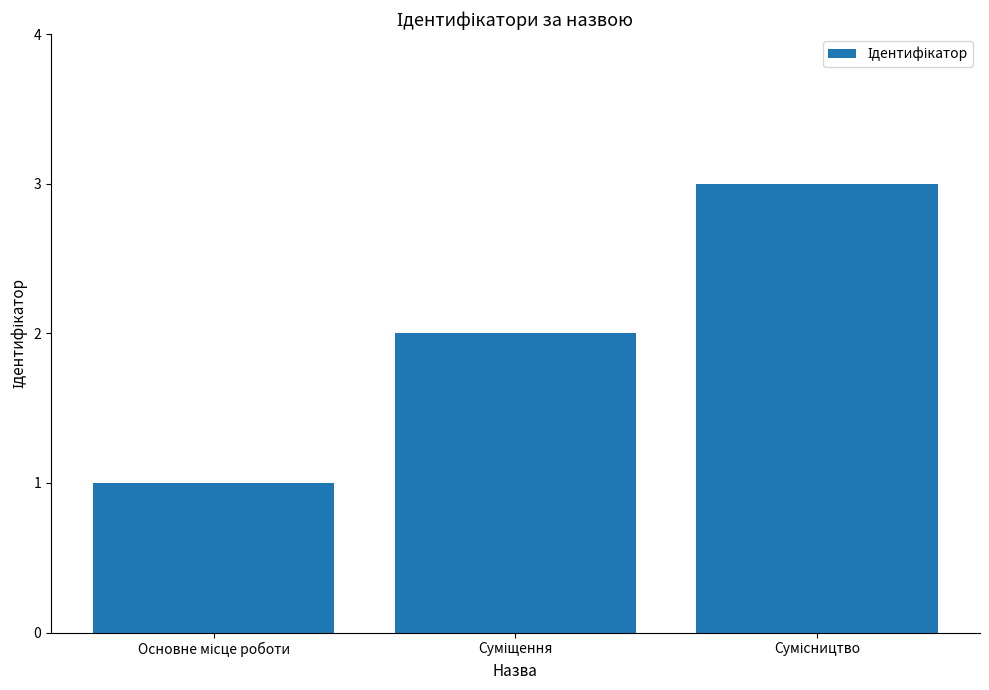

Reading right to left, transcribe all the data shown in this chart.

3	2	1